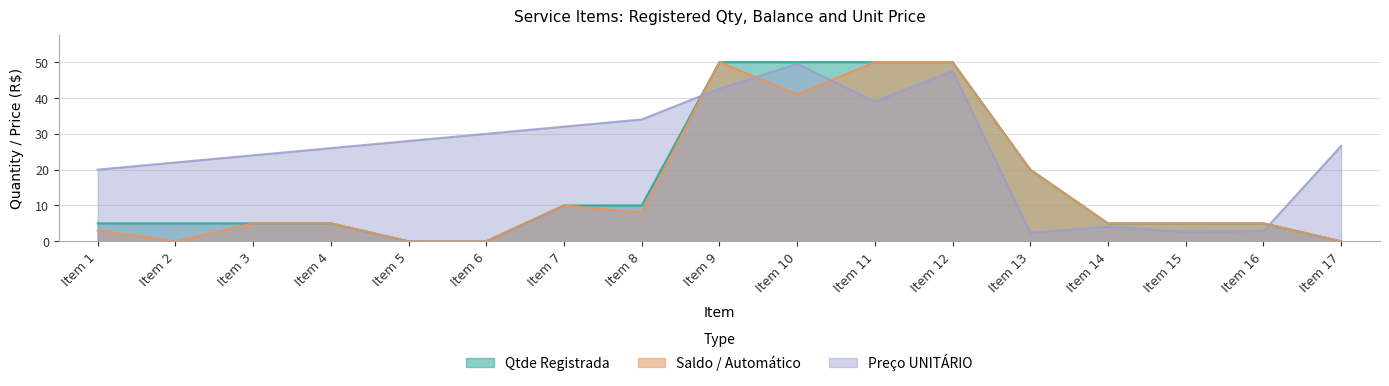

What is the average value of the Preço UNITÁRIO series?

25.5